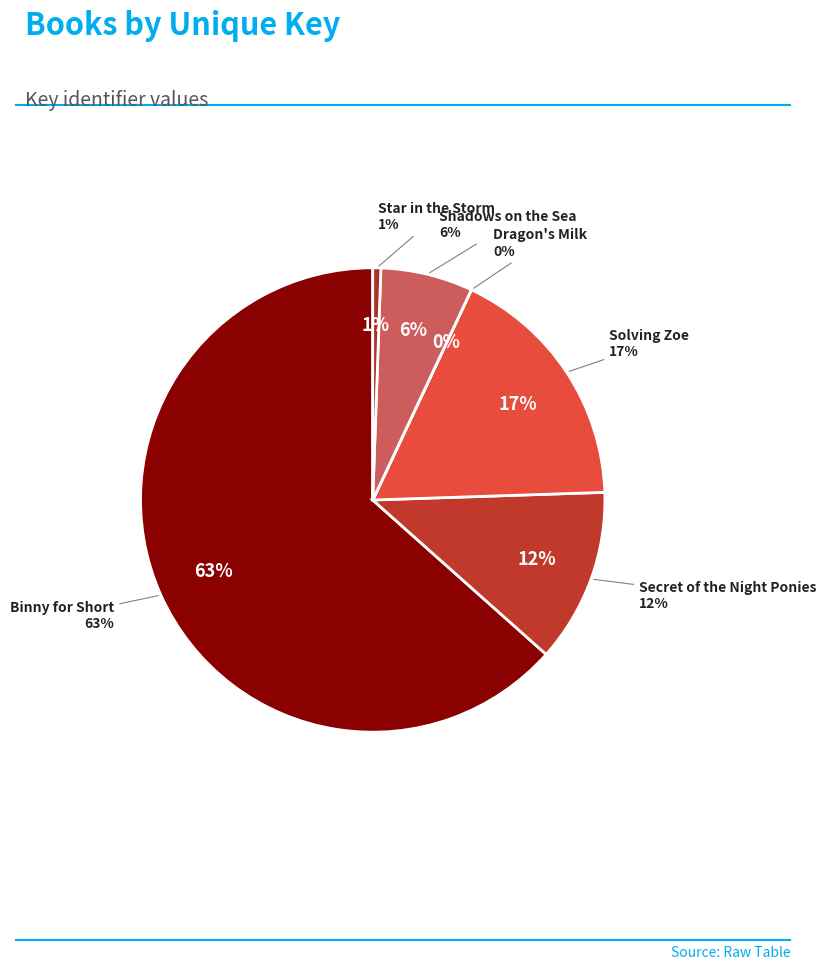

Is the sum of Shadows on the Sea and Solving Zoe greater than half?

Yes